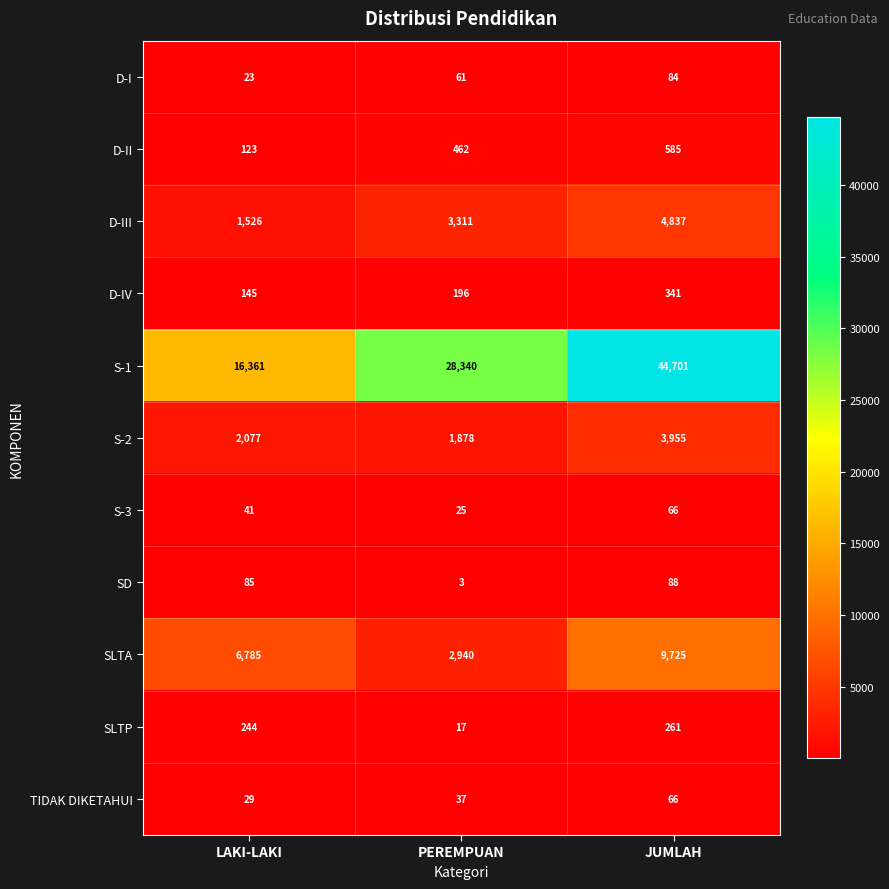

How many data points in D-I are less than 61?

1